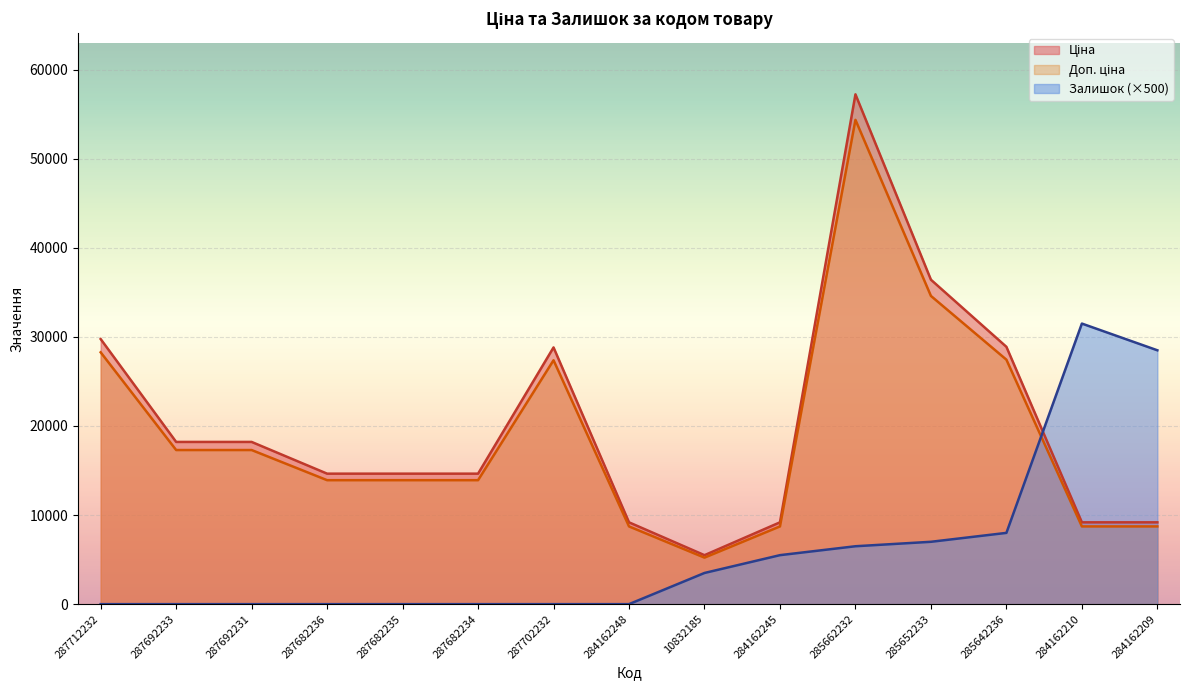

How many lines are shown in the chart?

3